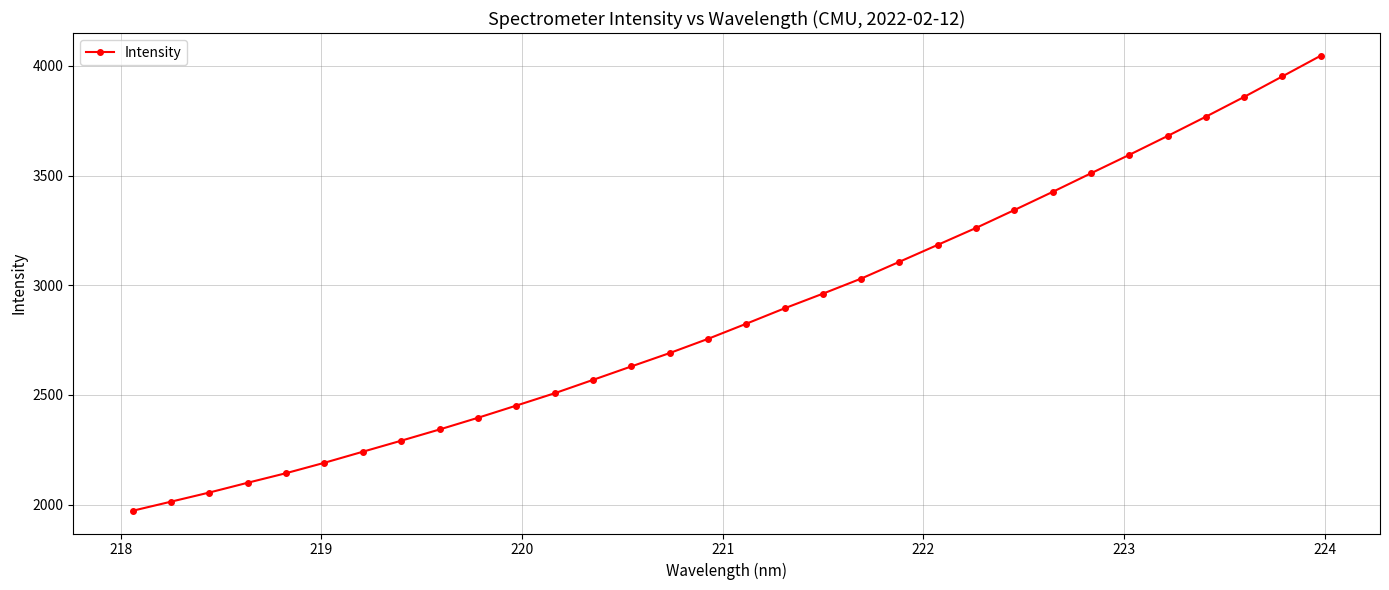

What is the value of the 28th point from the left?

3680.6